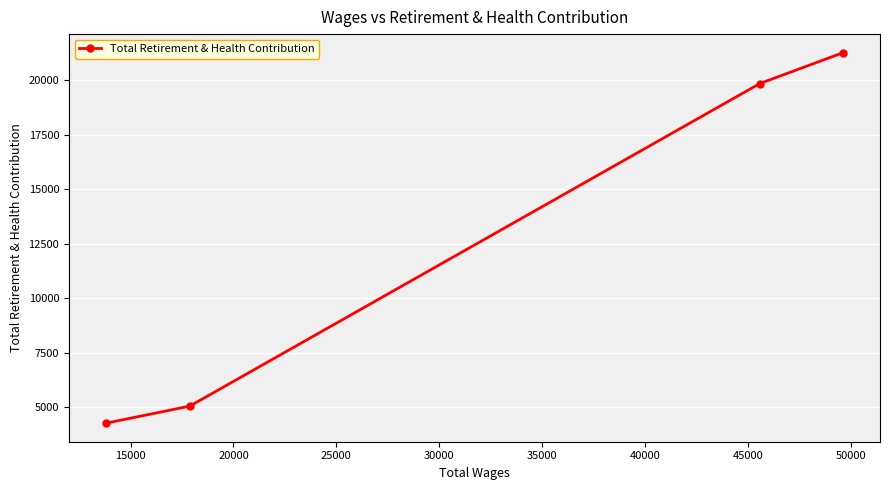

What is the greatest value displayed?

21275